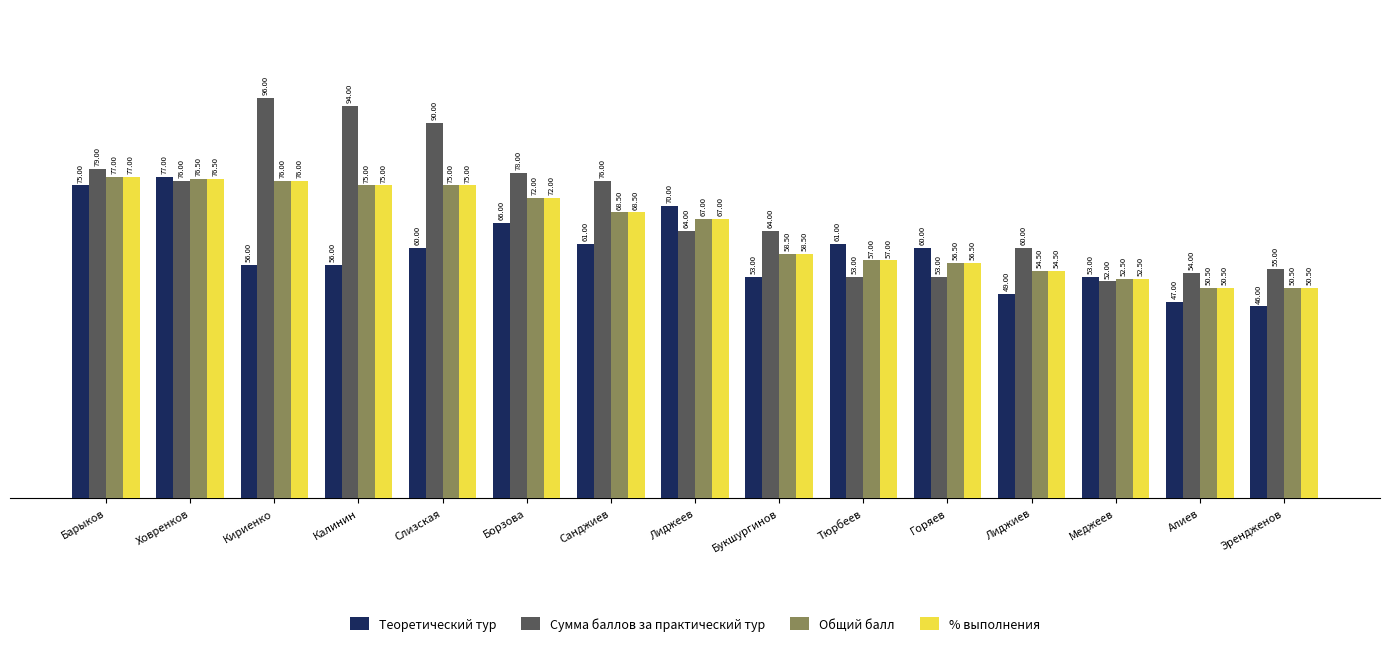

The value of Общий балл at Горяев is 35.1. True or false?

False